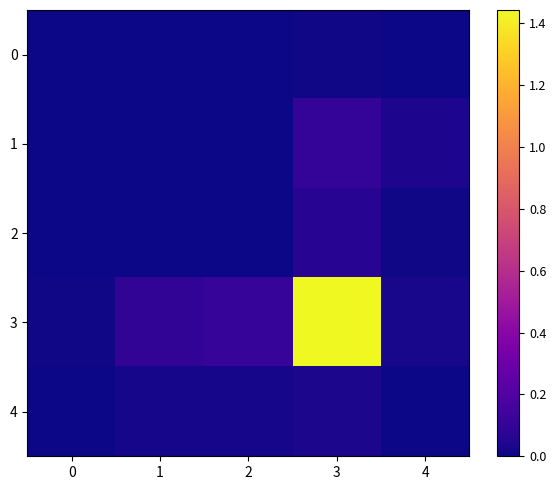

Which series has the widest spread of values?

3